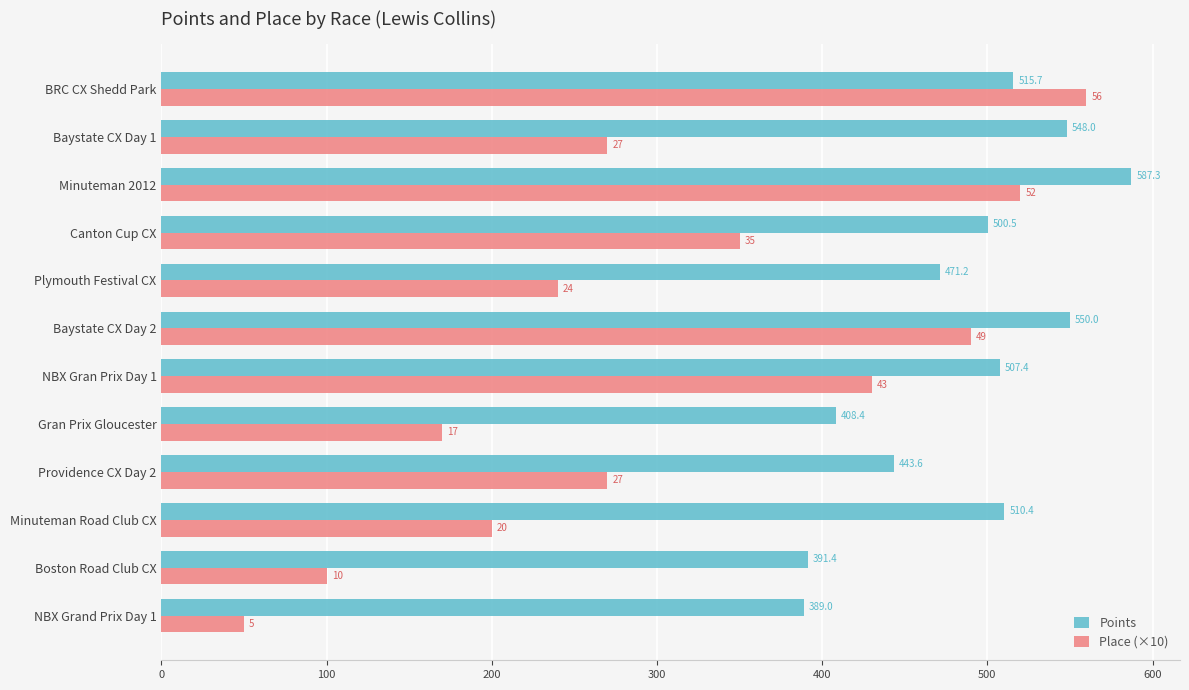

At which category is the sum across all series the highest?

Minuteman 2012